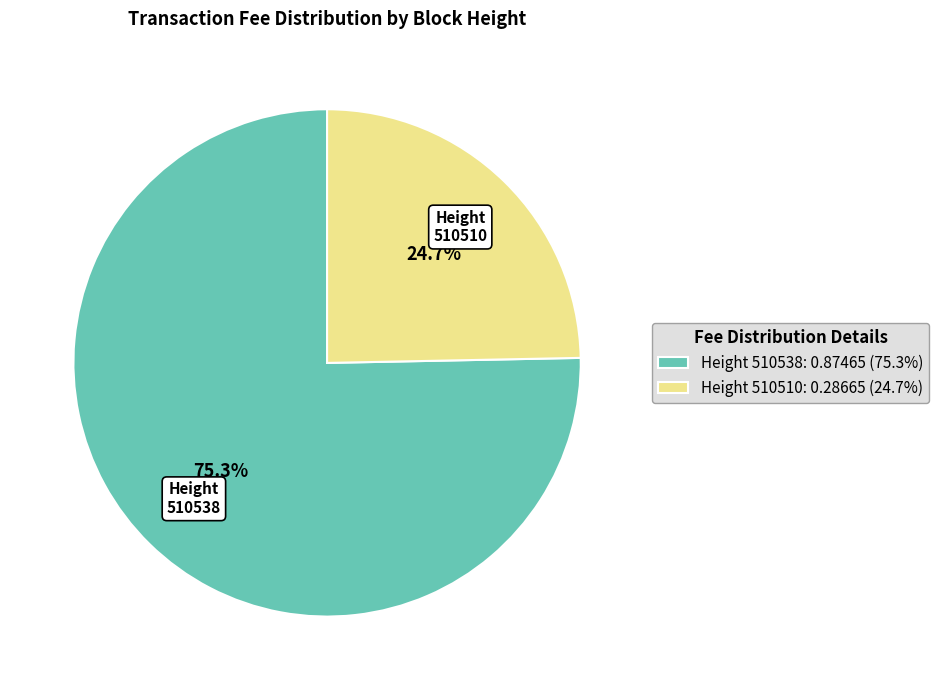

Between Height 510510: 0.28665 (24.7%) and Height 510538: 0.87465 (75.3%), which is larger?

Height 510538: 0.87465 (75.3%)